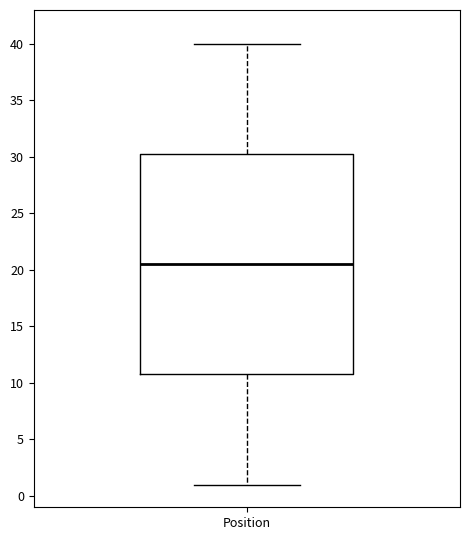

Where is the lower edge of the box for Position on the y-axis? The values are not printed on the chart, so give them approximately, as read against the axis.

11.0